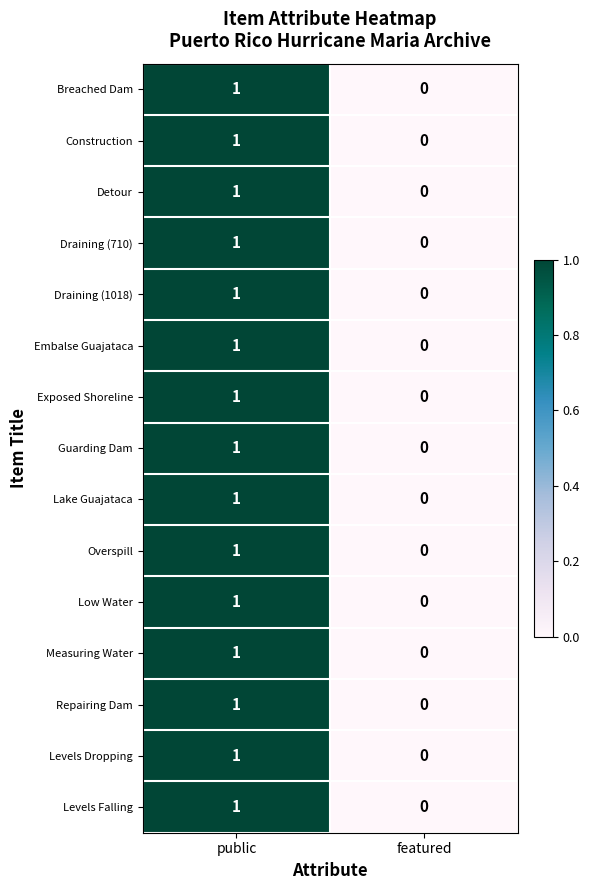

What is the total value across all series at public?

15